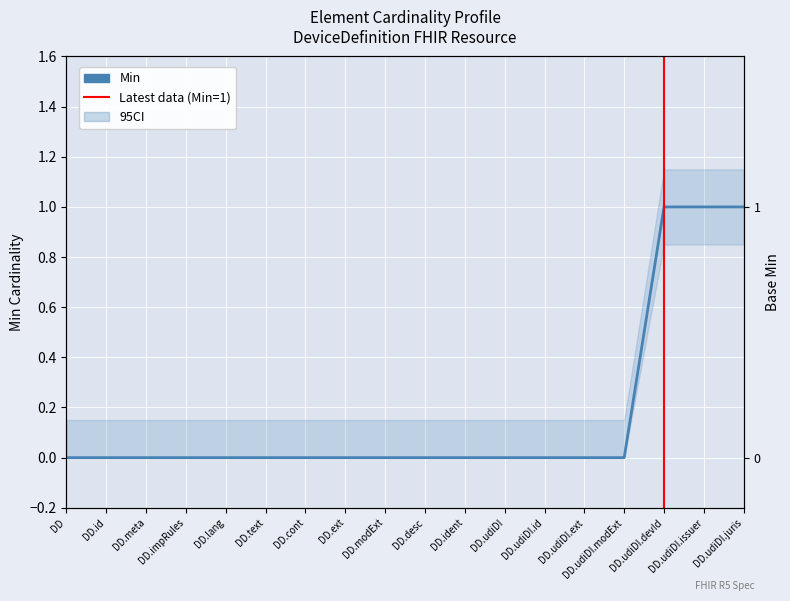

Reading left to right, what are all the values shown in this chart?

0	0	0	0	0	0	0	0	0	0	0	0	0	0	0	1	1	1